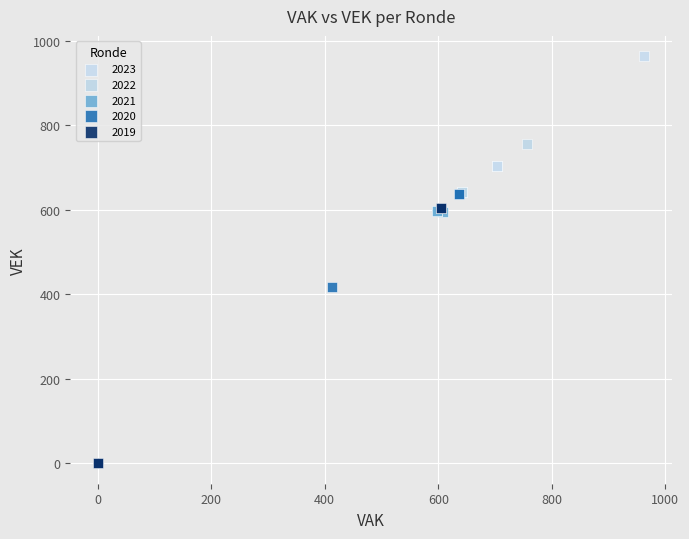

Which series has the largest Y range (max minus min)?

2019